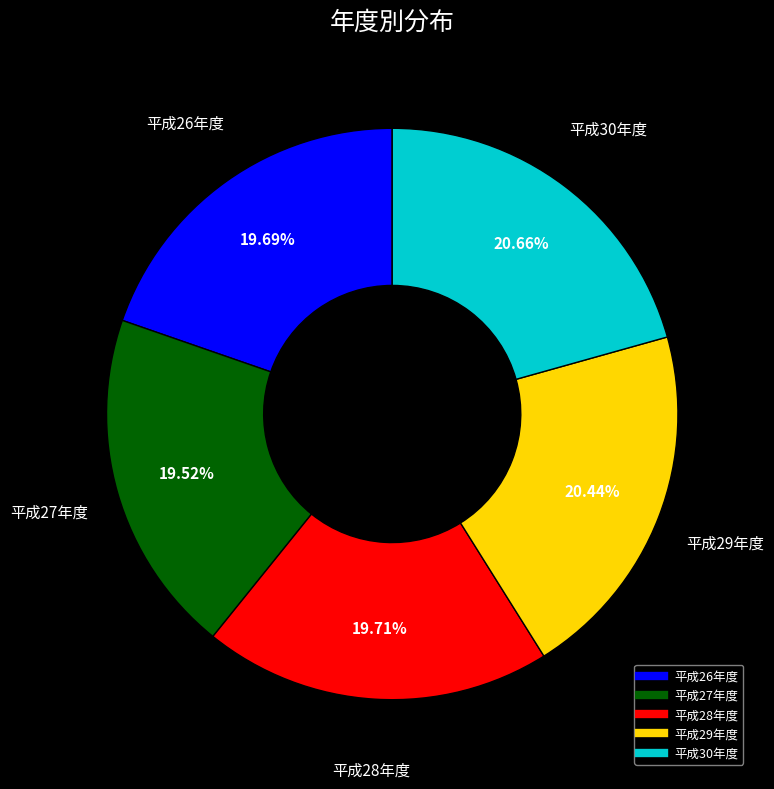

How many segments does this pie chart have?

5